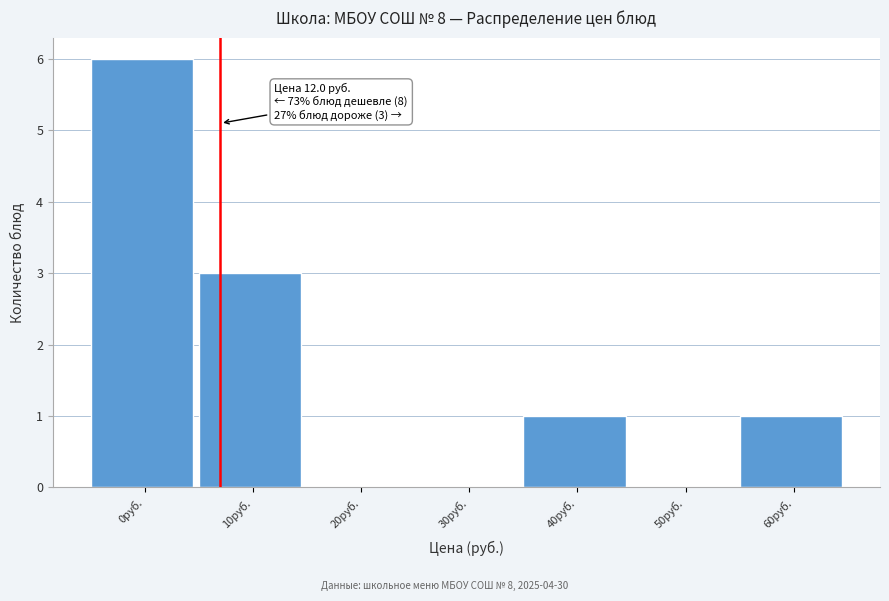

Reading left to right, transcribe all the data shown in this chart.

0руб.=6	10руб.=3	20руб.=0	30руб.=0	40руб.=1	50руб.=0	60руб.=1